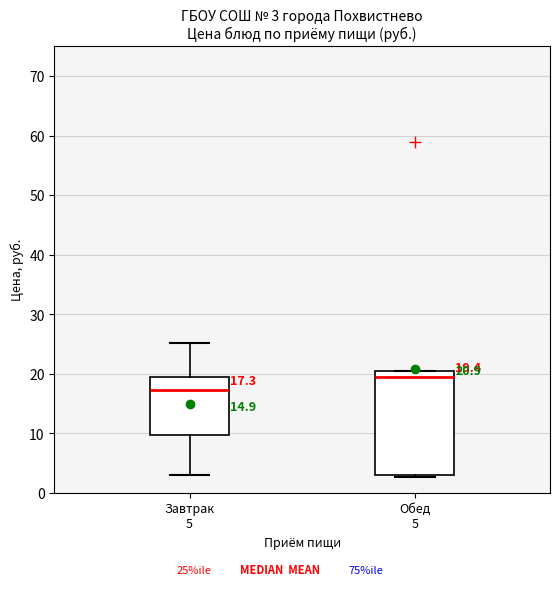

Which box has the lowest median line?

Завтрак 5